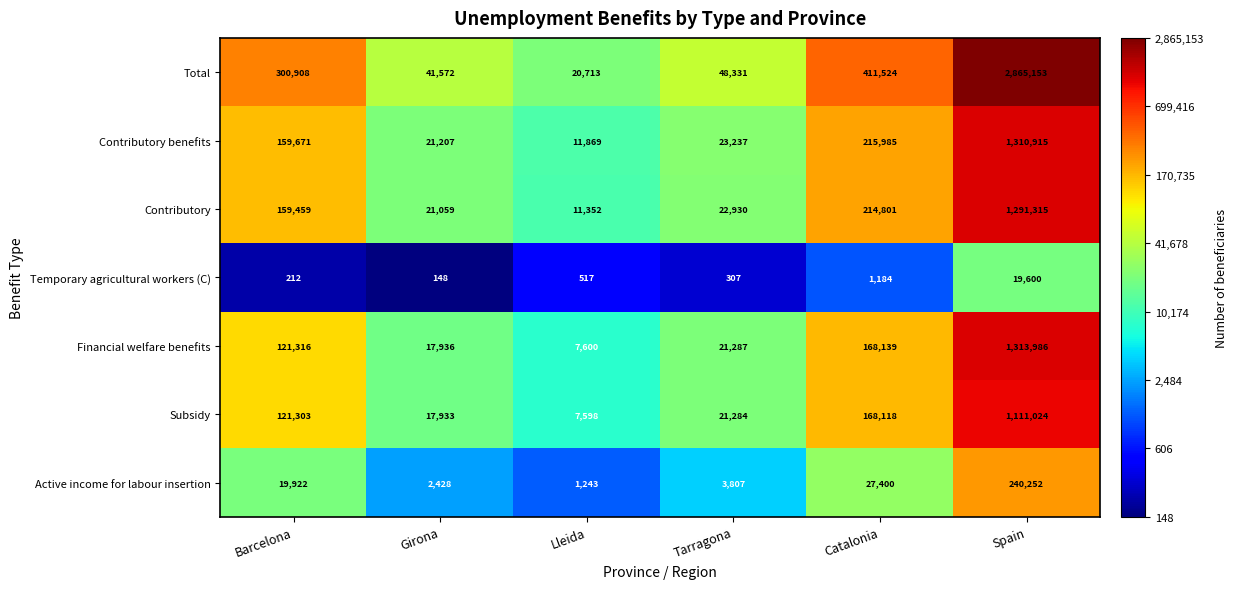

What is the spread (max minus min) of values at Lleida?

20196